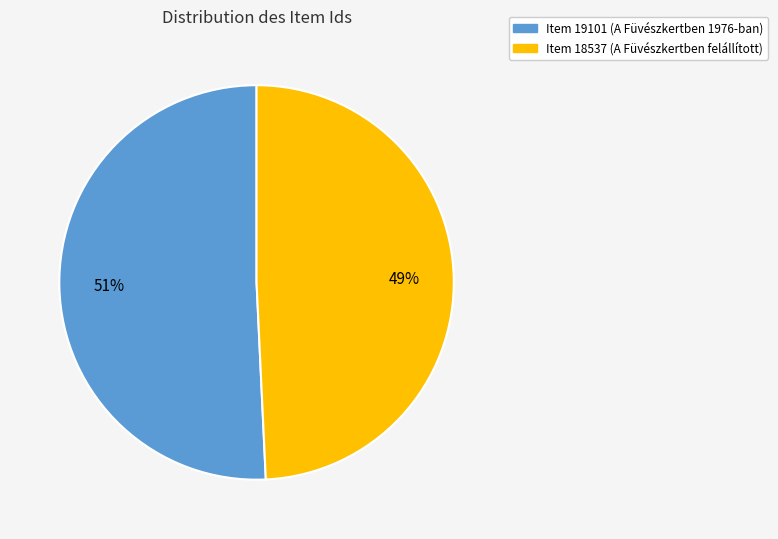

Approximately how many times larger is the value at Item 19101 compared to Item 18537?

1.0